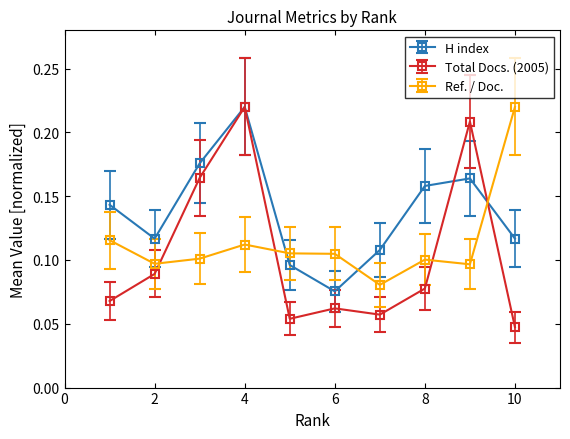

Which series ends up on top after the final intersection of H index and Ref. / Doc.?

Ref. / Doc.